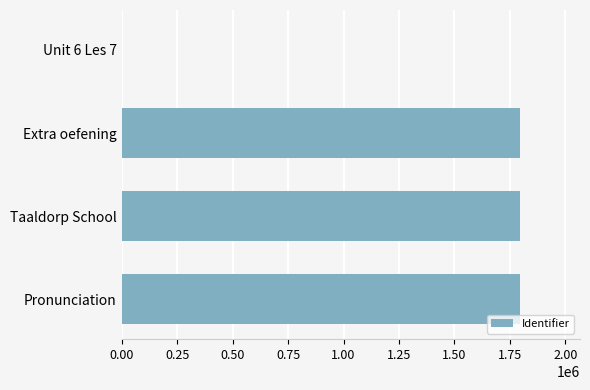

Does the chart contain stacked bars?

No